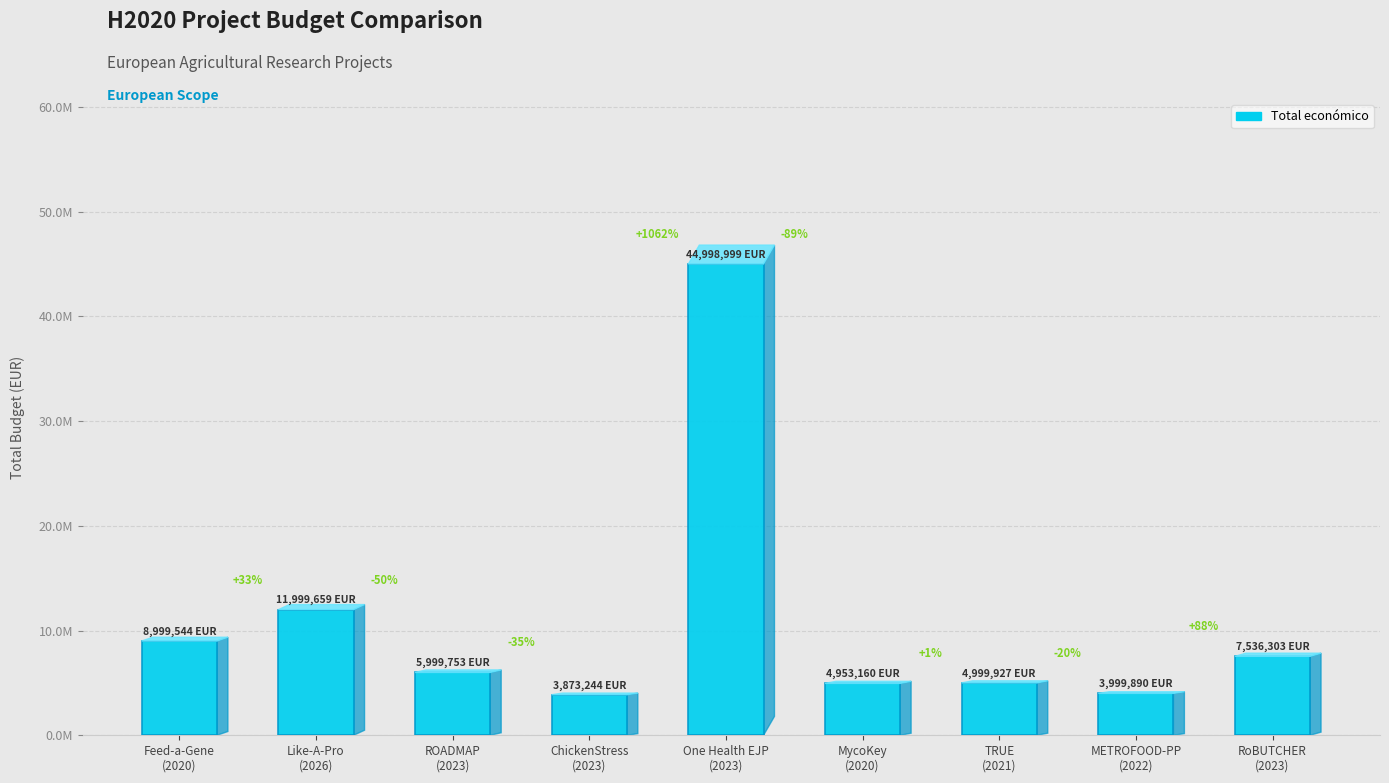

Are the bars horizontal?

No